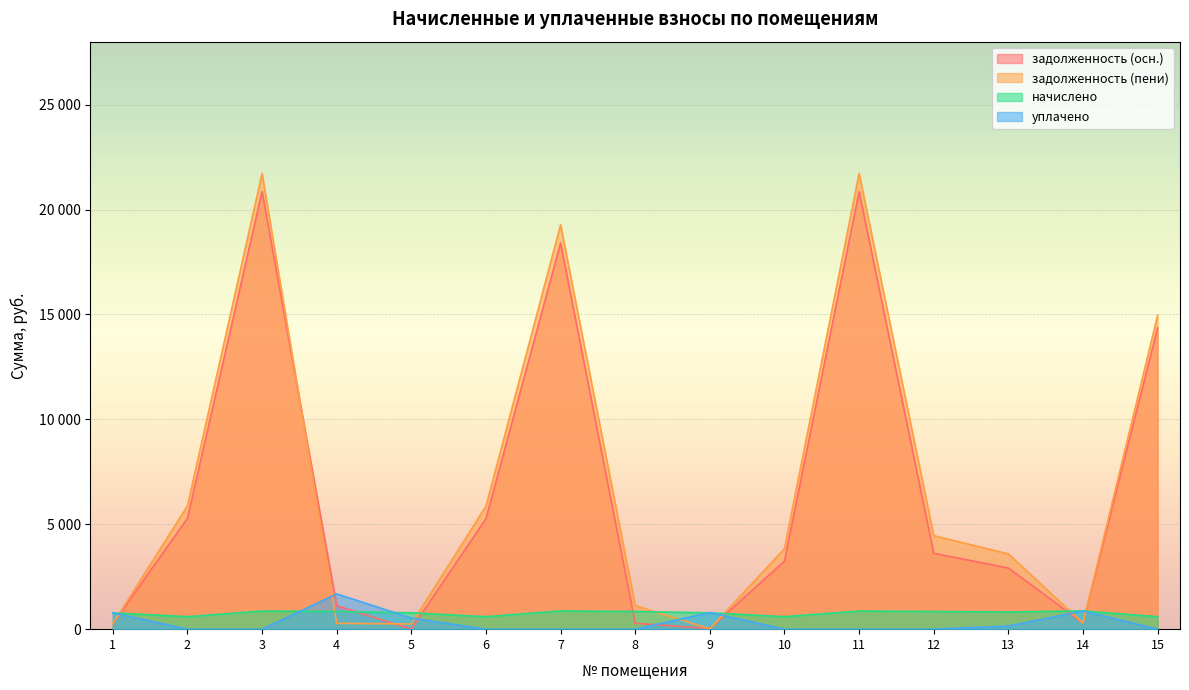

Which series ends up on top after the final intersection of уплачено and задолженность (пени)?

задолженность (пени)